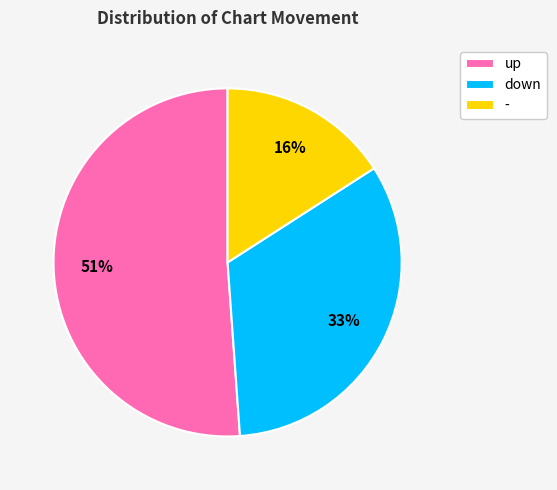

To the nearest percent, what is the combined percentage of up and down?

84%